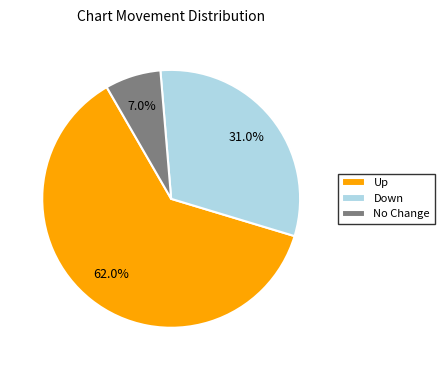

To the nearest percent, what is the difference between the largest and smallest slice percentages?

55%